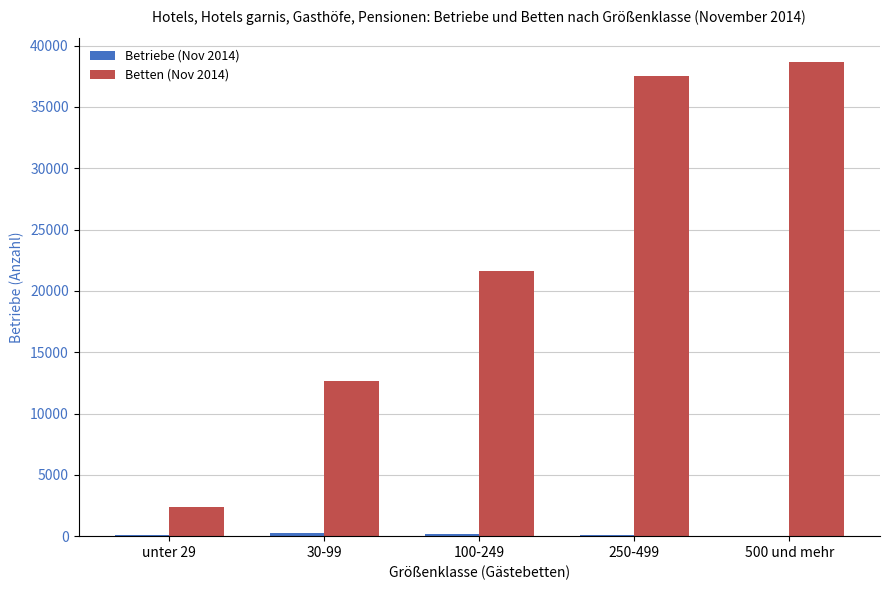

What is the maximum value shown in the chart?

38659